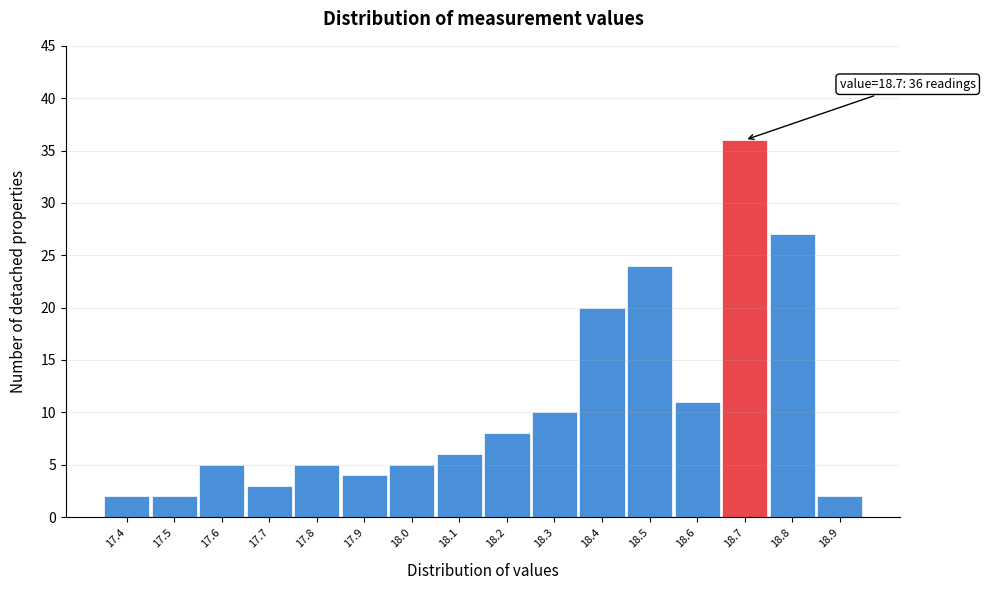

Over which range of the x-axis is the bar tallest?

18.65 to 18.75